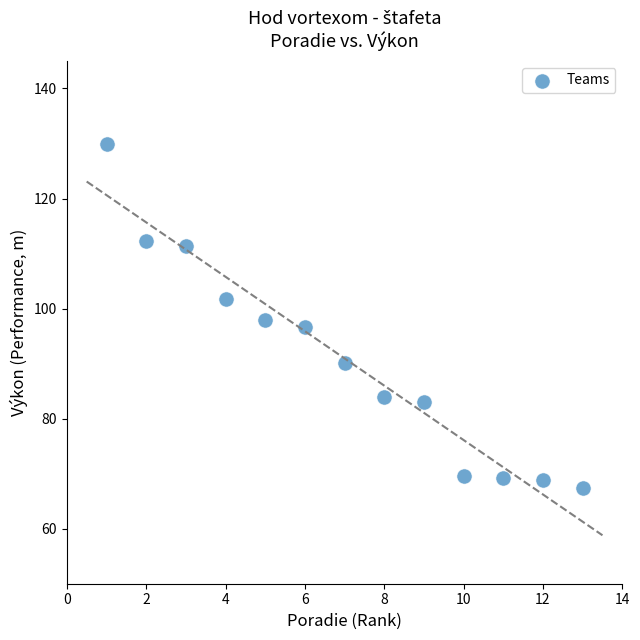

What is the range of X values (max minus min)?

12.0